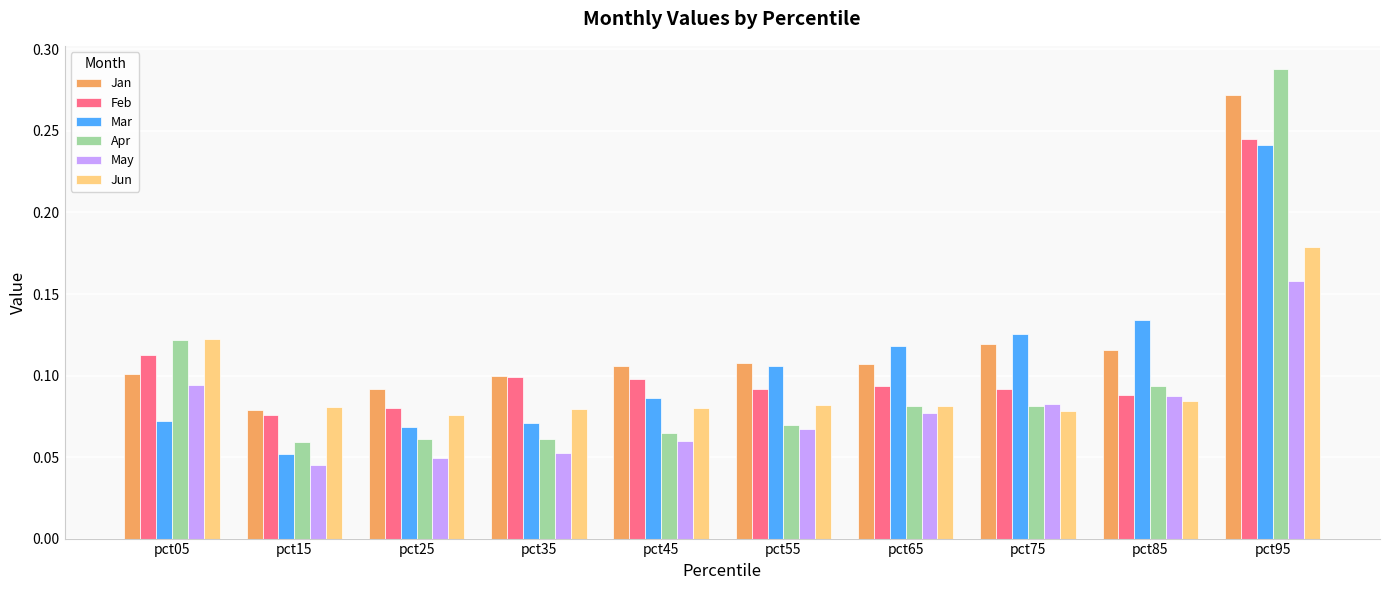

How many Mar values are between 0 and 1?

10